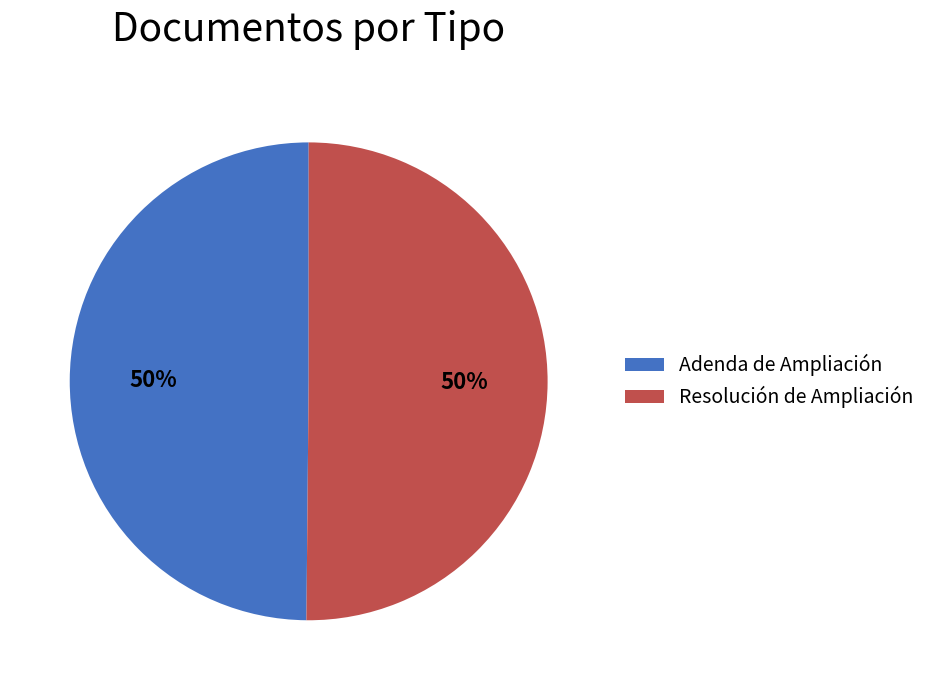

How many segments does this pie chart have?

2